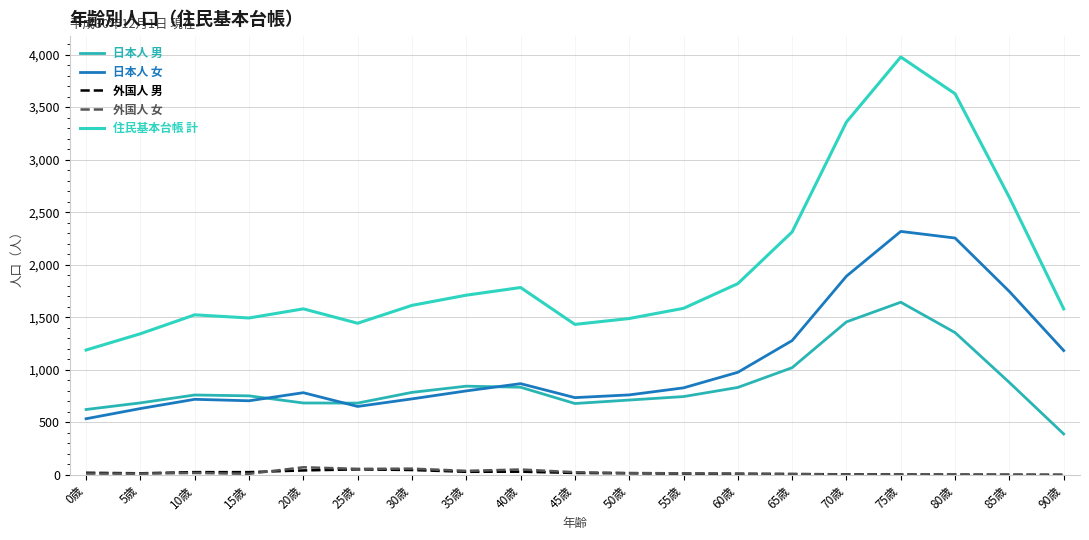

True or false: 住民基本台帳 計 and 日本人 女 cross at least once.

False